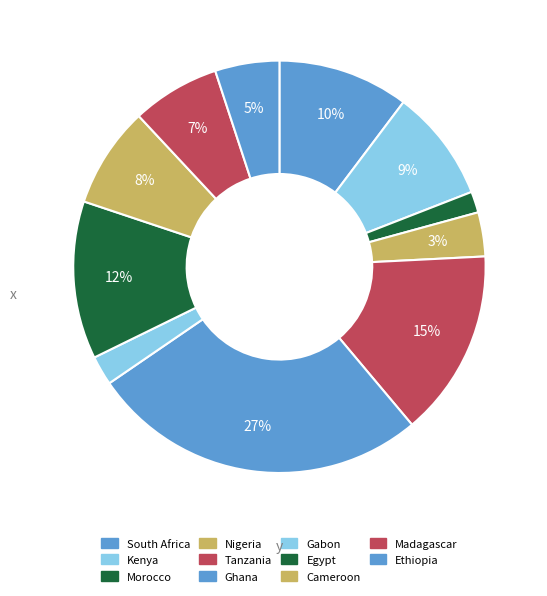

To the nearest percent, what is the combined percentage of Ethiopia and Madagascar?

12%